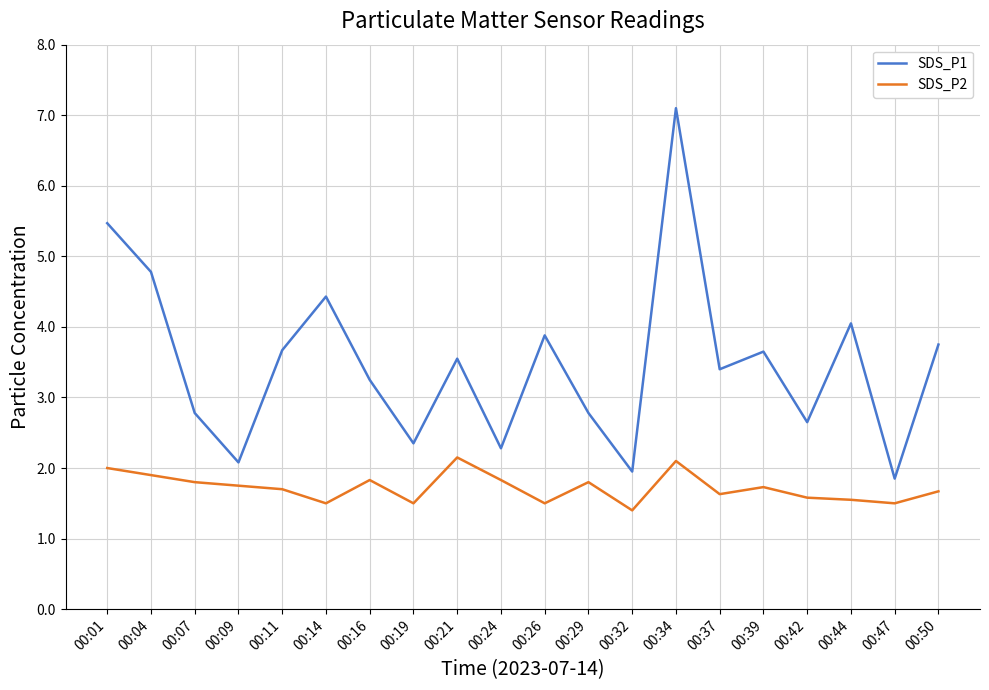

How many series are shown in this chart?

2